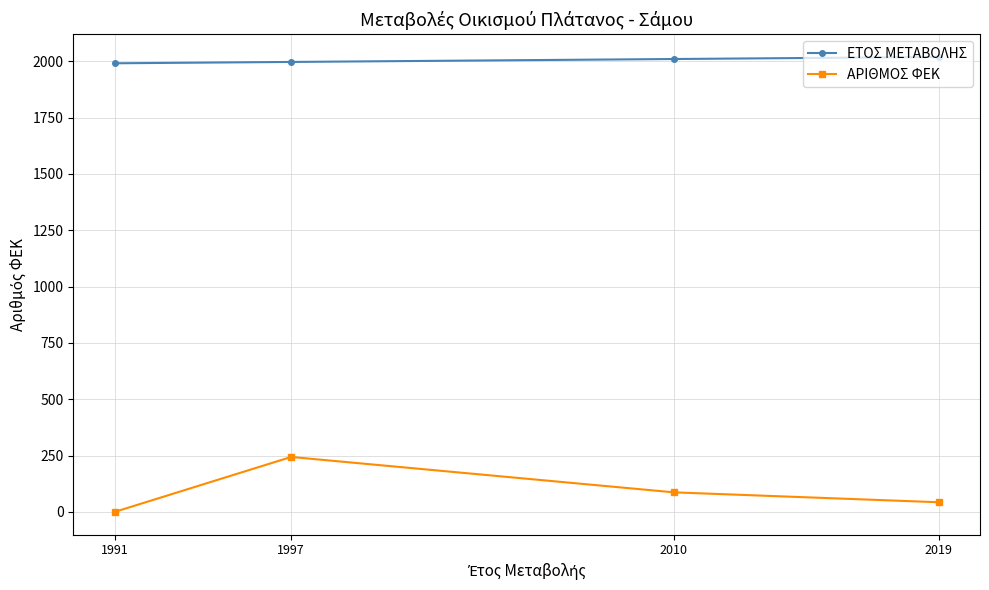

Is it true that ΕΤΟΣ ΜΕΤΑΒΟΛΗΣ equals 1997 at 1997?

True